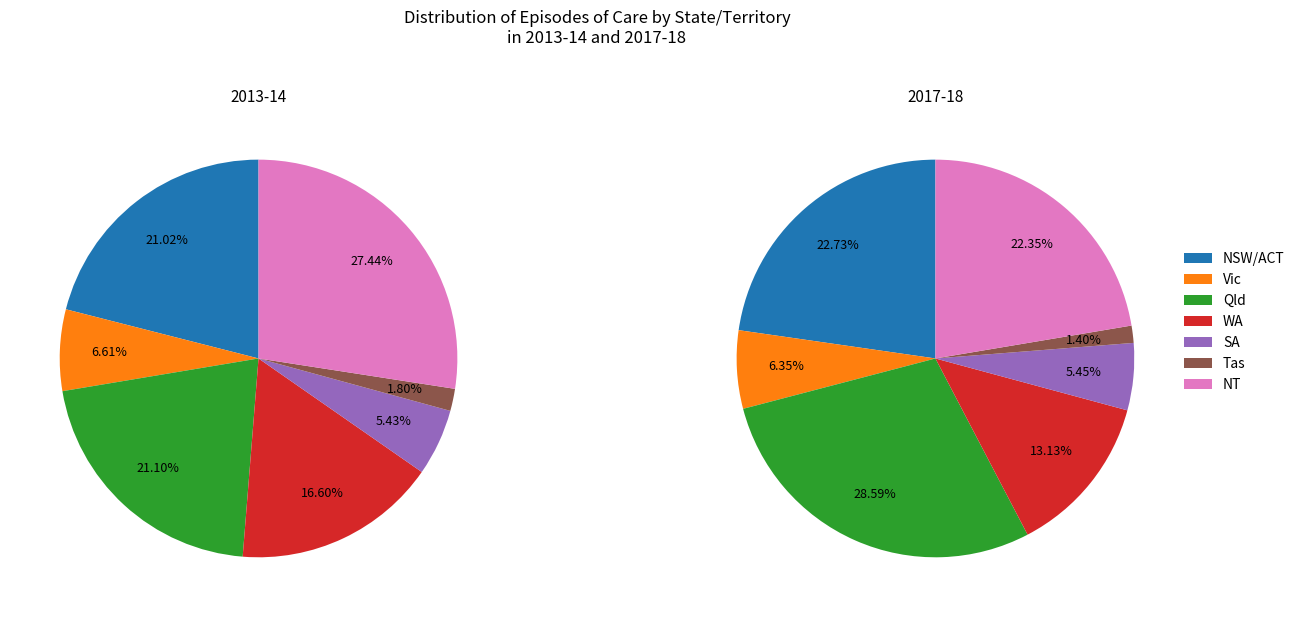

What percentage is NOT represented by SA?

94.6%